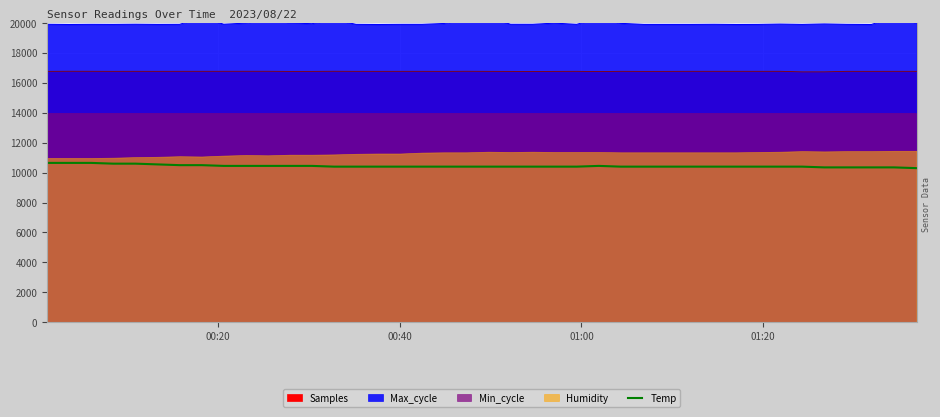

Reading right to left, extract all data points from this chart.

10300	10350	10350	10350	10350	10400	10400	10400	10400	10400	10400	10400	10400	10400	10450	10400	10400	10400	10400	10400	10400	10400	10400	10400	10400	10400	10400	10450	10450	10450	10450	10450	10500	10500	10550	10600	10600	10650	10650	10650